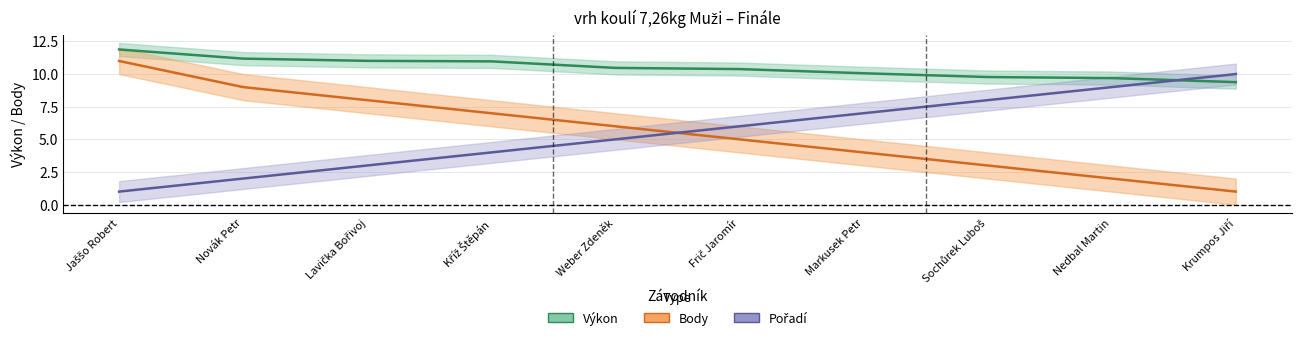

Where do Pořadí and Výkon first cross each other?

Nedbal Martin and Krumpos Jiří